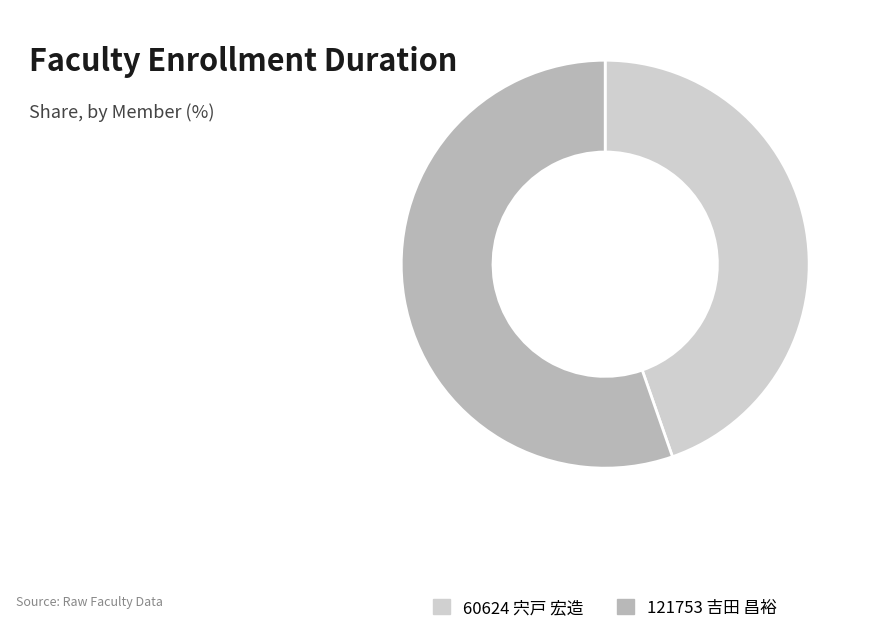

Approximately how many times larger is the value at 60624 宍戸 宏造 compared to 121753 吉田 昌裕?

0.8